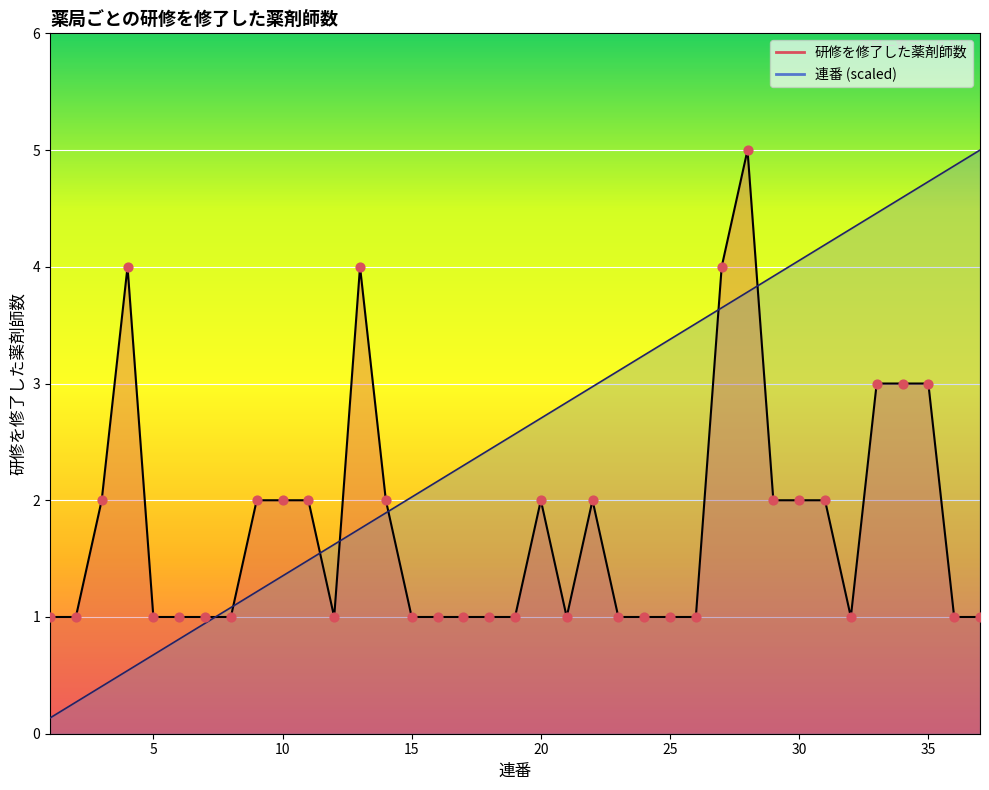

At which category is the sum across all series the highest?

28